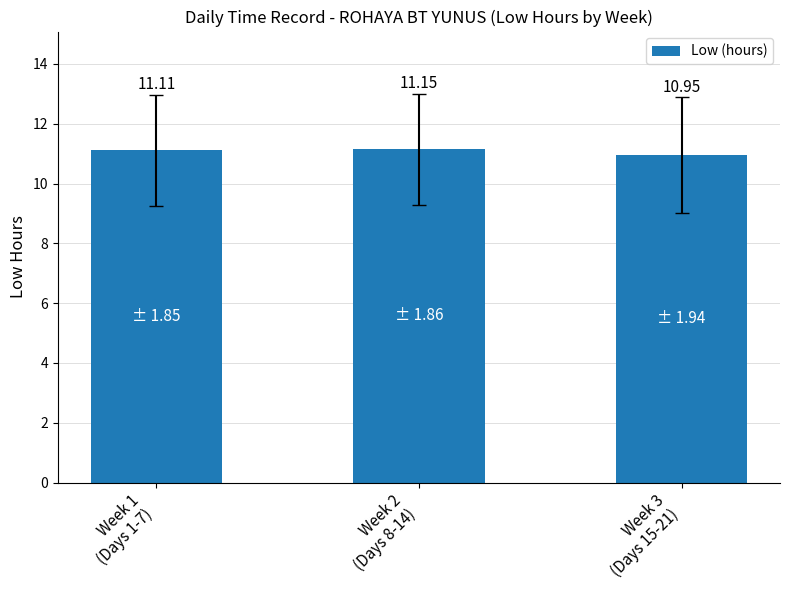

What is the label of the 3rd bar from the right?

Week 1
(Days 1-7)